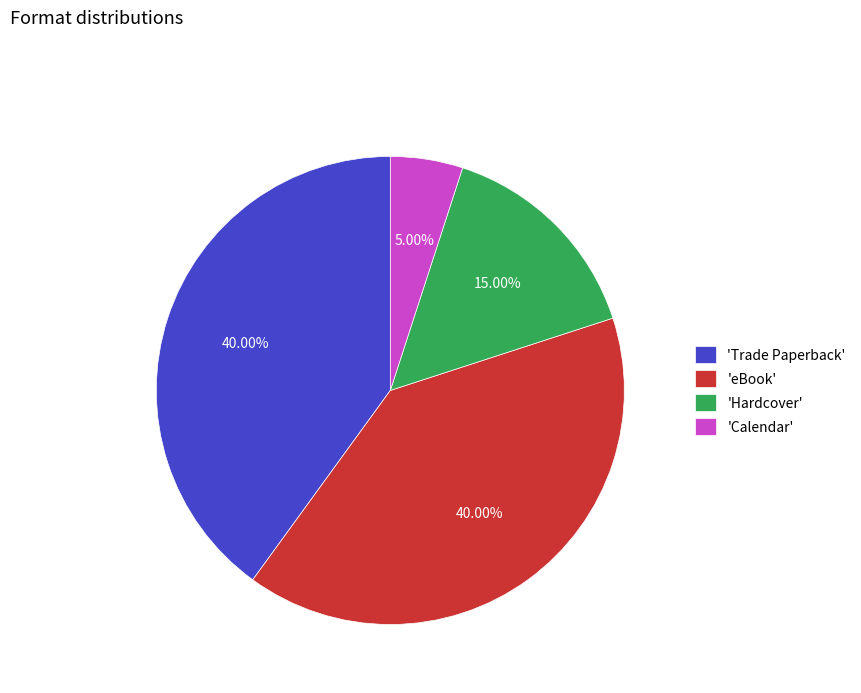

Which has a higher value, 'eBook' or 'Calendar'?

'eBook'